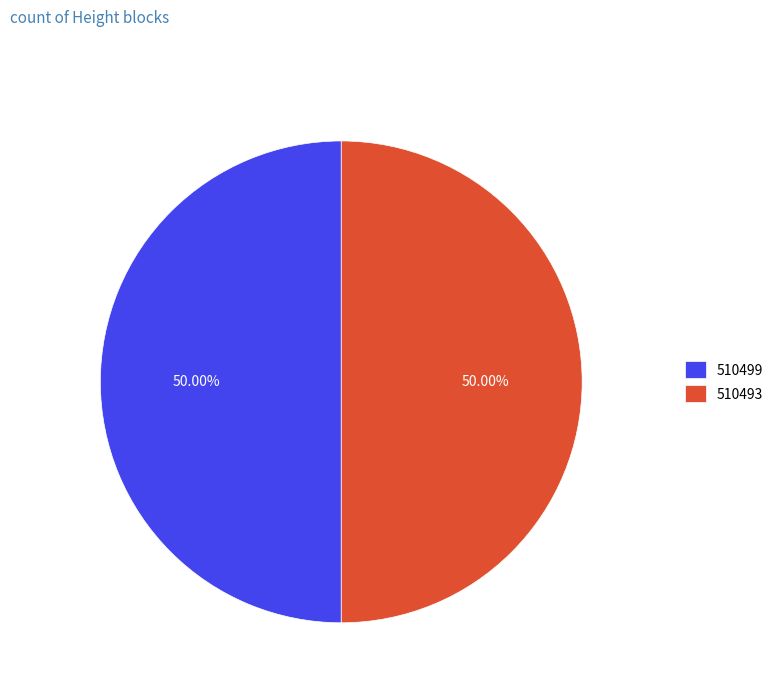

Approximately how many times larger is the value at 510493 compared to 510499?

1.0